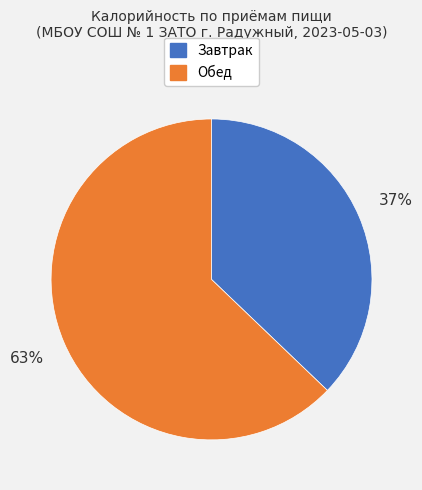

To the nearest percent, what is the difference between the largest and smallest slice percentages?

26%